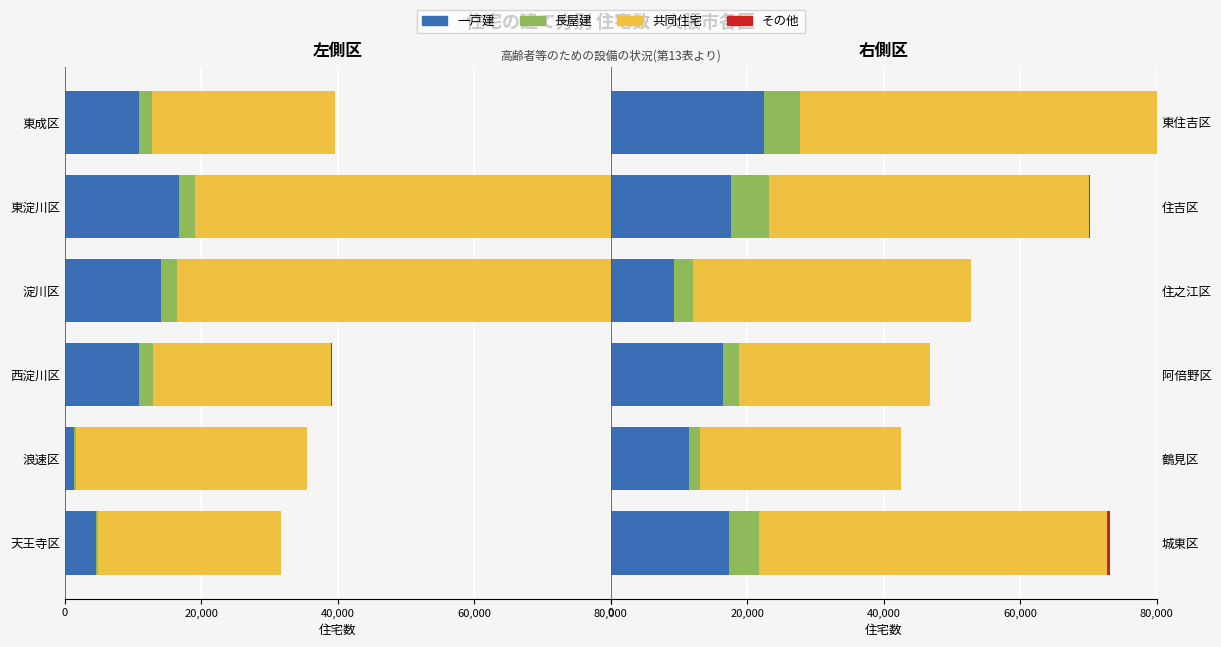

Is it true that 一戸建 equals 16440 at 阿倍野区?

True